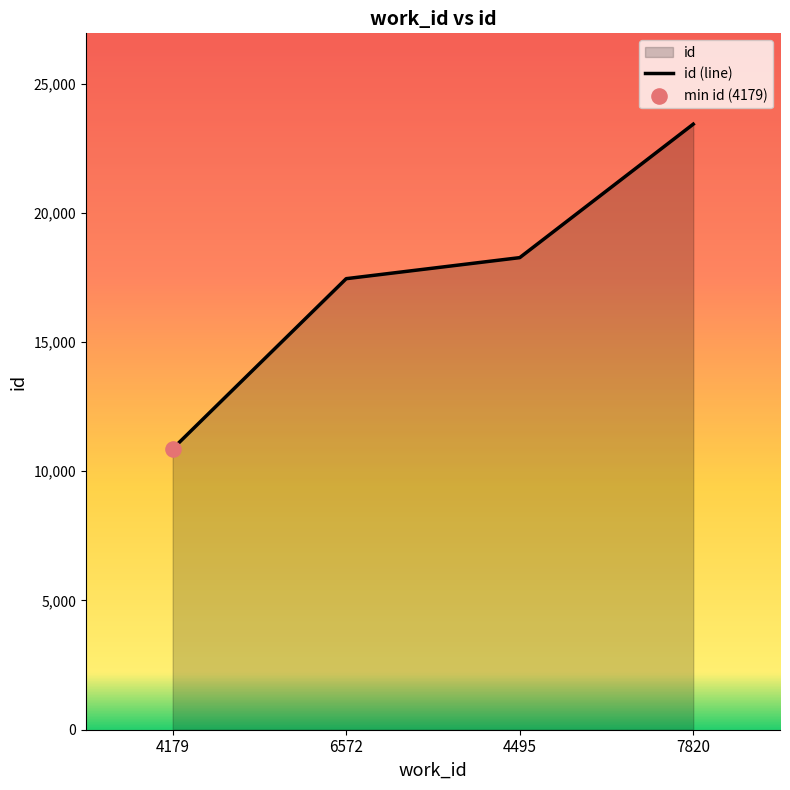

Which has a higher value, 7820 or 4495?

7820